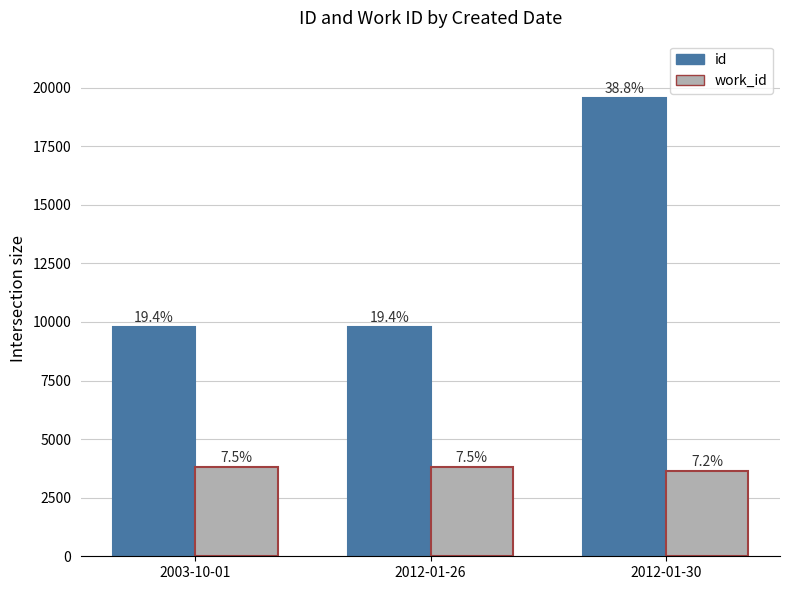

The value of work_id at 2012-01-26 is 3797. True or false?

True